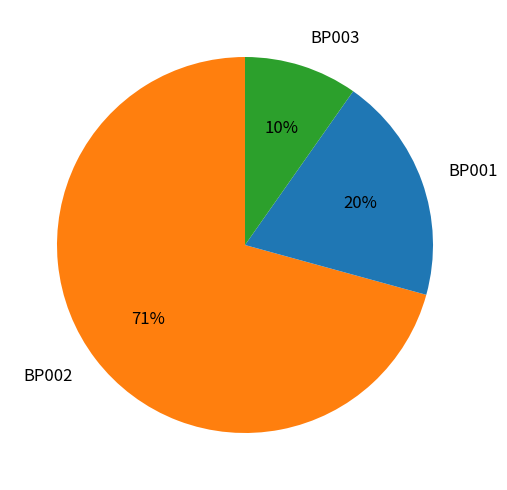

Combined, do BP003 and BP002 account for over 50%?

Yes